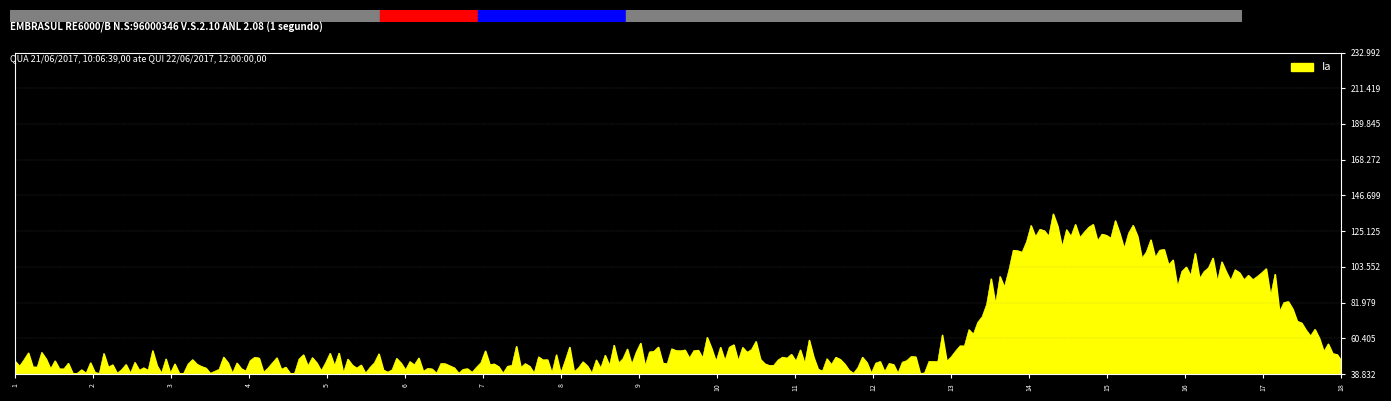

Does the chart have visible grid lines?

Yes